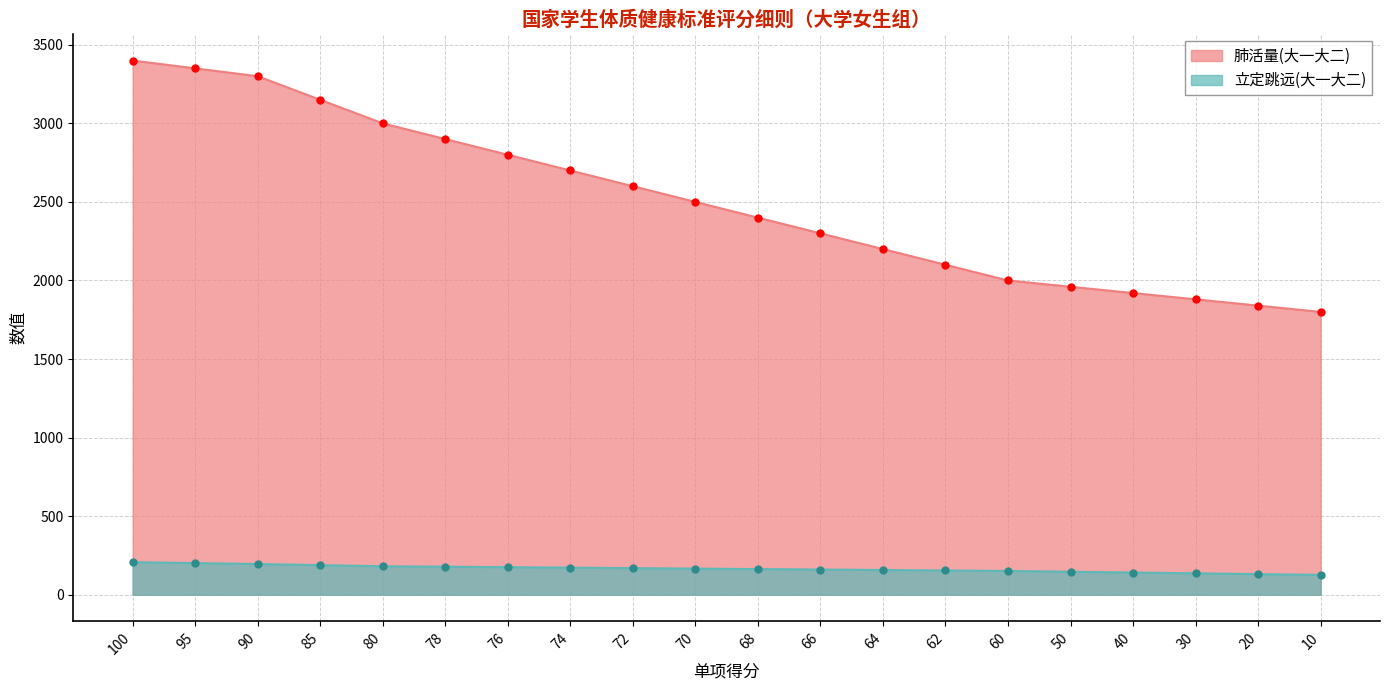

True or false: 立定跳远(大一大二) and 肺活量(大一大二) intersect in this chart.

False